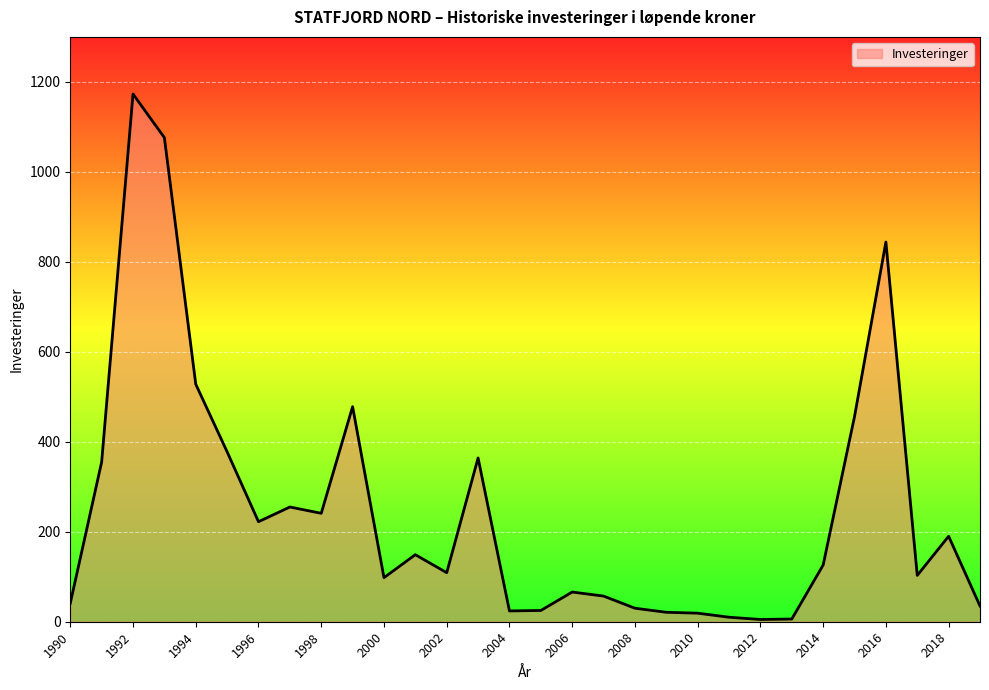

Is this an area chart (filled region under the line)?

Yes